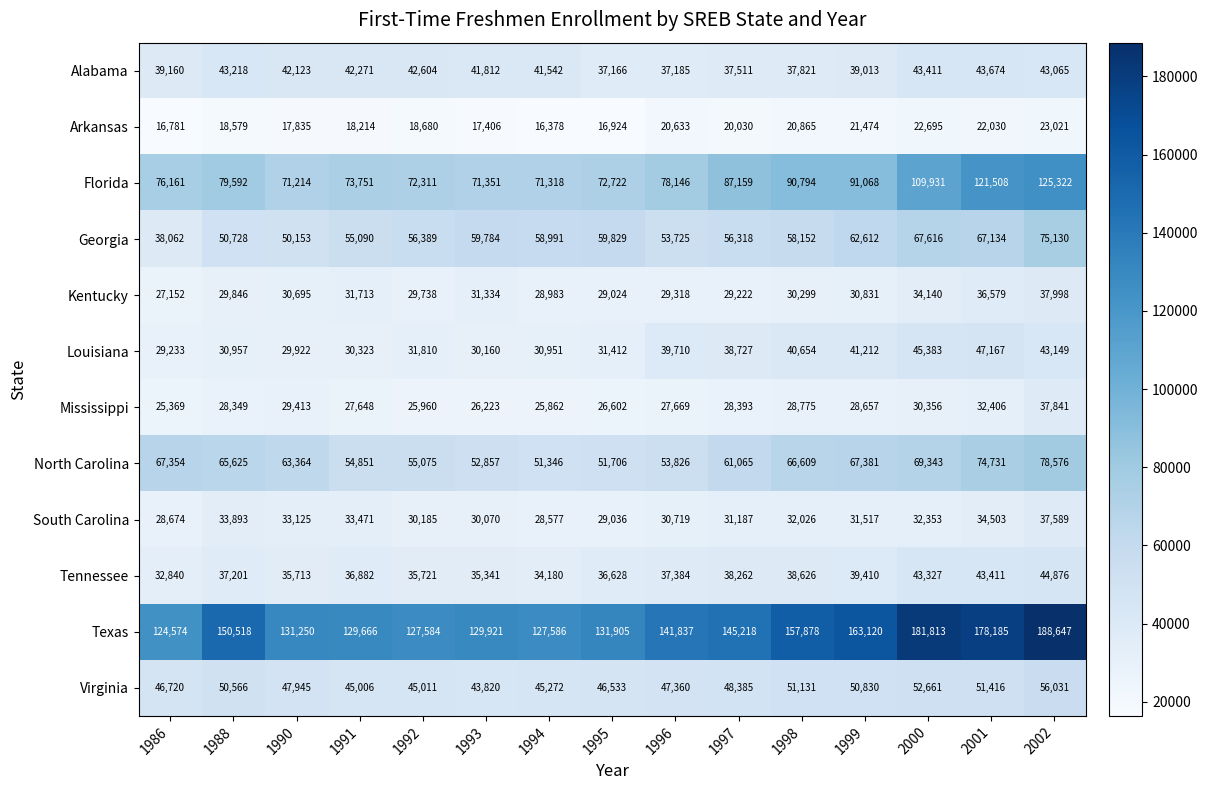

List the series in order of their peak value, lowest first.

Arkansas, South Carolina, Mississippi, Kentucky, Alabama, Tennessee, Louisiana, Virginia, Georgia, North Carolina, Florida, Texas